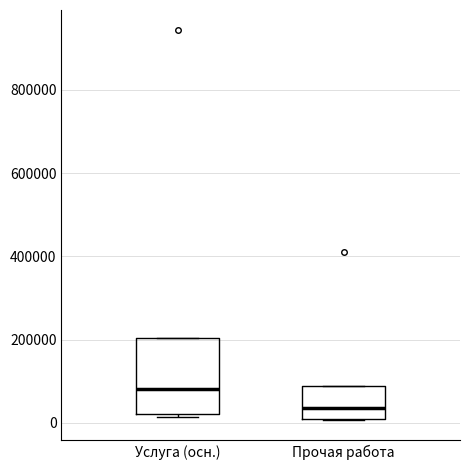

Reading left to right, read every box against the y-axis: the position of its median line, the range the box covers, and the ends of its whiskers. The values are not printed on the chart, so give them approximately, as read against the axis.

Услуга (осн.): median 80000, box 20000 to 200000, whiskers 20000 (just below the box's lower edge) to 200000
Прочая работа: median 40000, box 0 to 80000, whiskers 0 to 80000